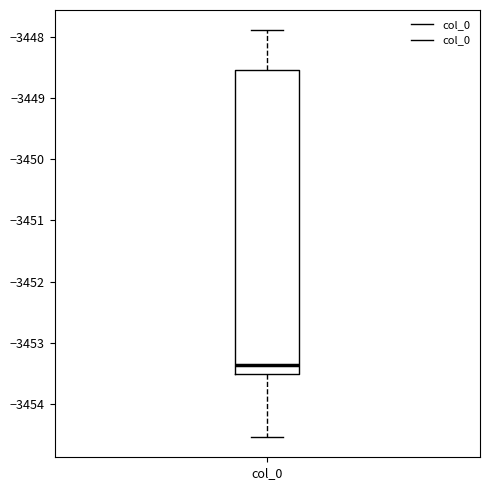

Read this box plot against the y-axis: the position of the median line, the range covered by the box, and the ends of both whiskers. The values are not printed on the chart, so give them approximately, as read against the axis.

median -3453.4, box -3453.5 to -3448.5, whiskers -3454.5 to -3447.9